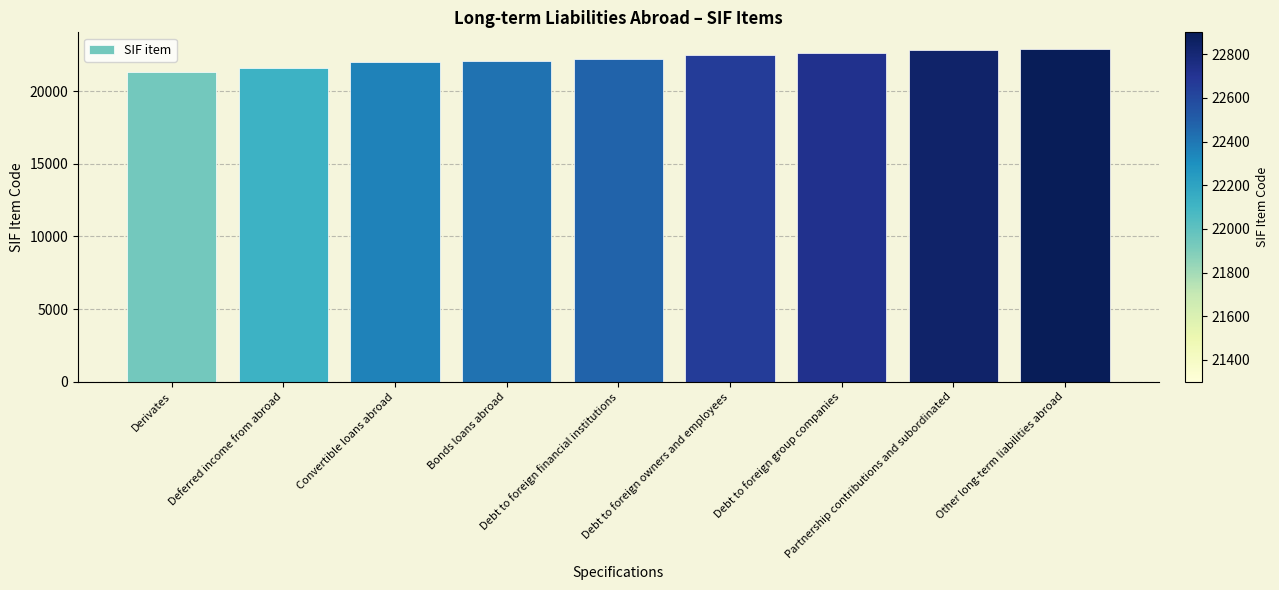

What is the label of the 8th bar from the right?

Deferred income from abroad